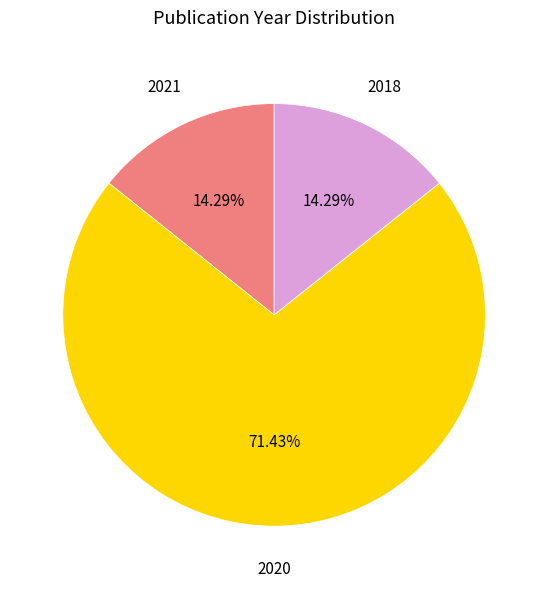

Is there any slice that represents more than half of the pie?

Yes